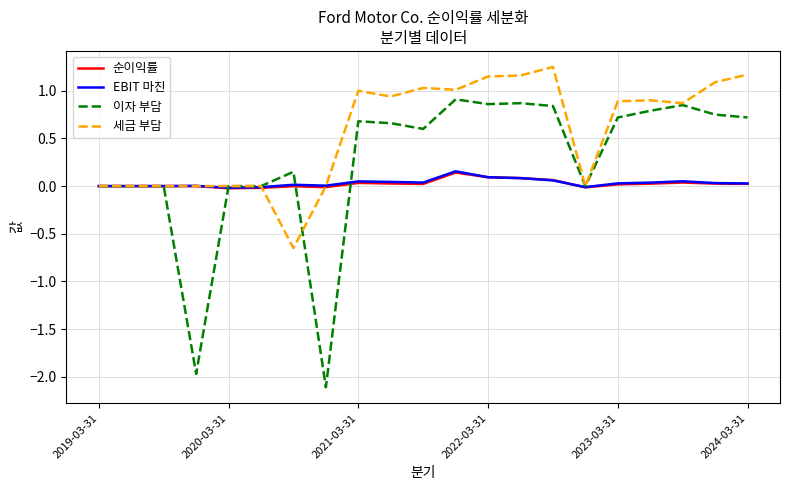

Which series has the widest spread of values?

이자 부담